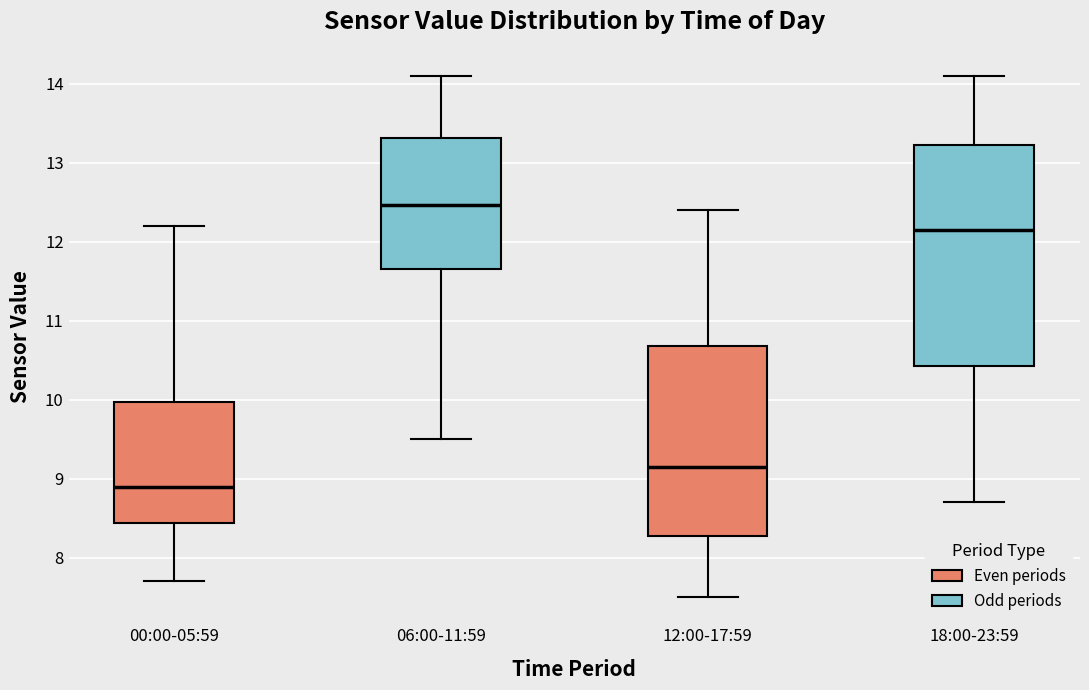

Comparing the boxes themselves (not the whiskers), which one is the tallest?

18:00-23:59